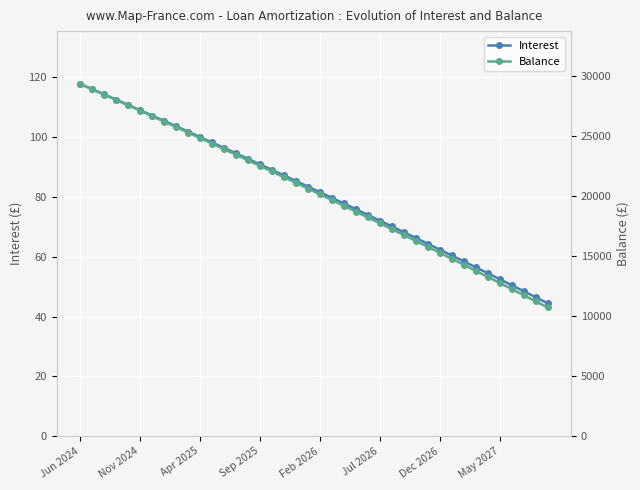

List the series in order of their overall mean, highest first.

Balance, Interest